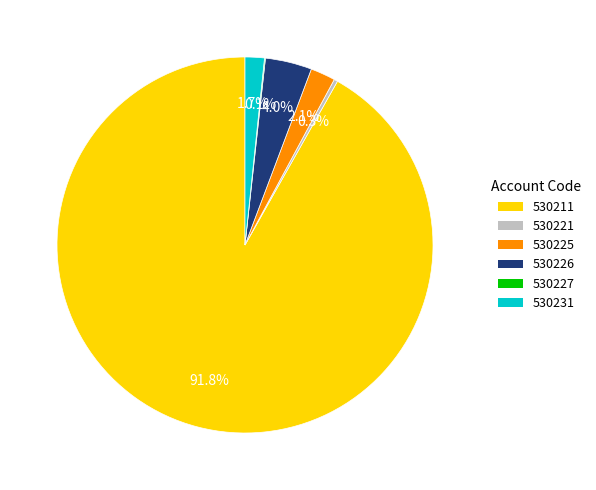

Which category has the biggest portion of the pie?

530211